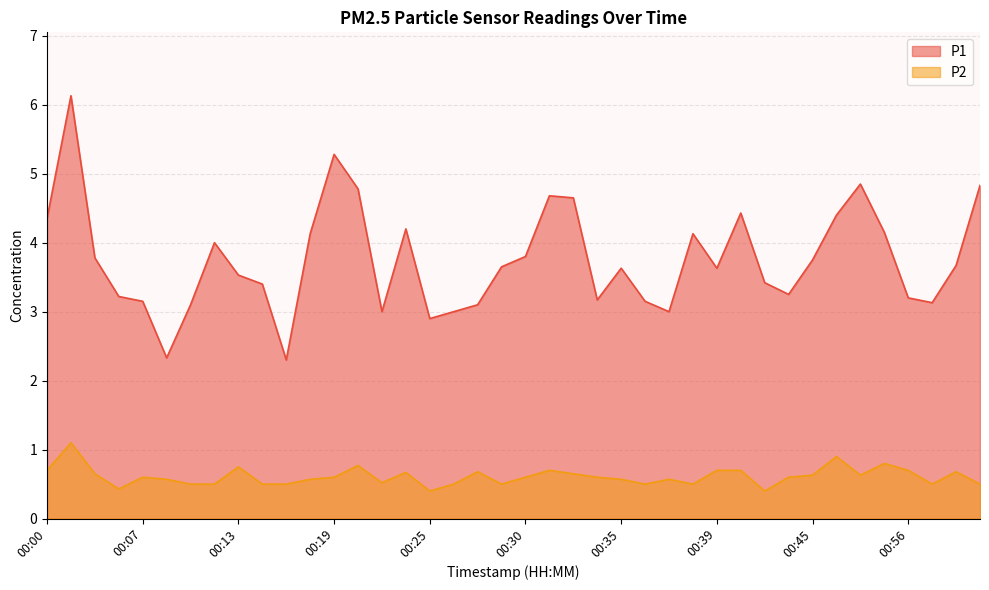

What is the total value across all series at 00:56?

3.9